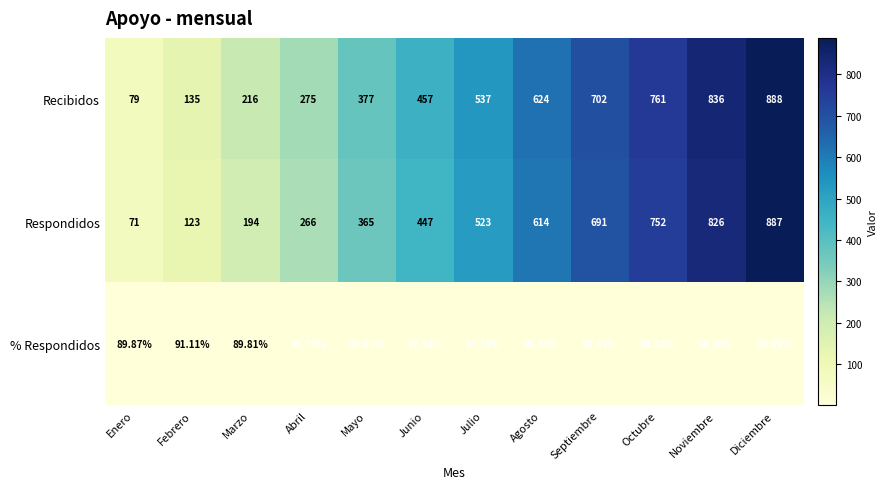

At which category does the chart reach its peak across all series?

Diciembre